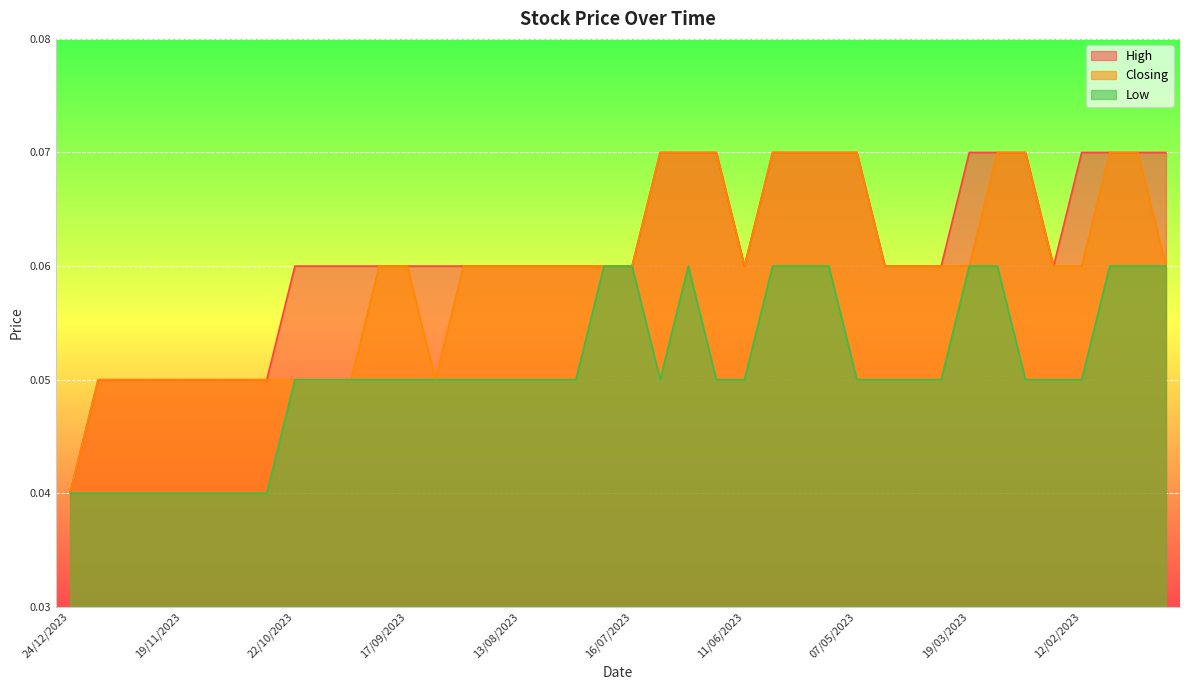

What is the approximate value of Low at 15/10/2023?

0.1